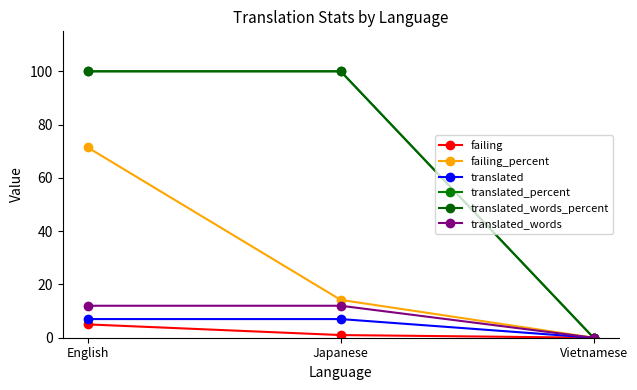

What is the average value of the failing series?

2.0